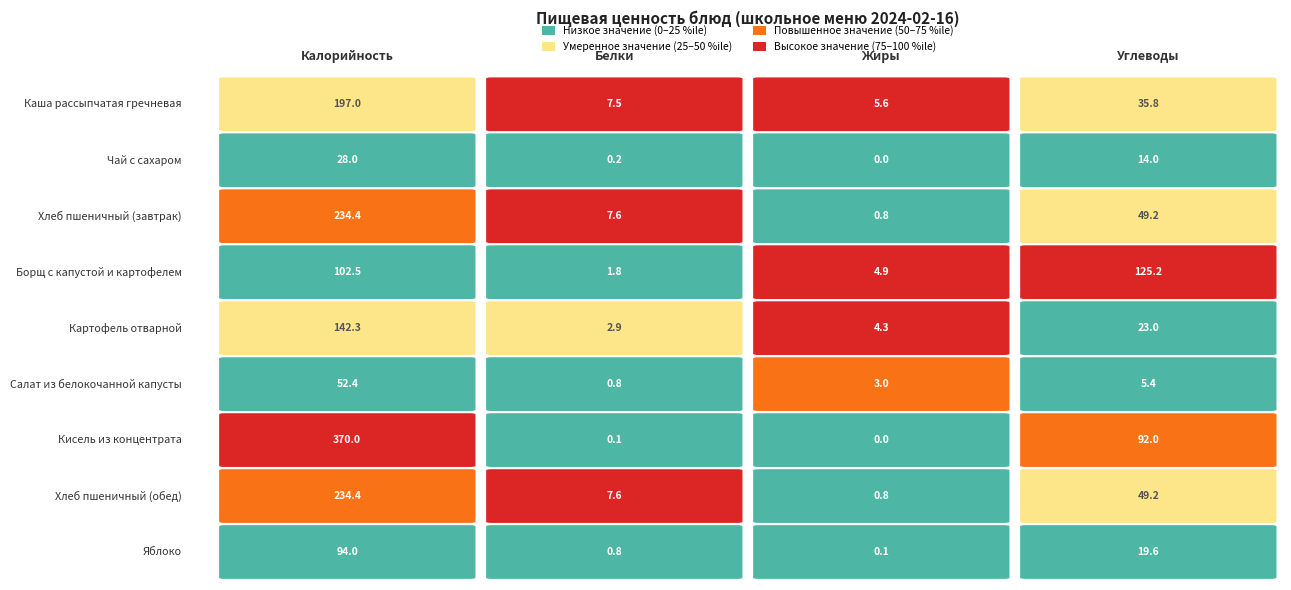

Reading left to right, list all the values displayed in this chart.

Каша рассыпчатая гречневая: 0=197.0	1=7.5	2=5.6	3=35.8
Чай с сахаром: 0=28.0	1=0.2	2=0.0	3=14.0
Хлеб пшеничный (завтрак): 0=234.4	1=7.6	2=0.8	3=49.2
Борщ с капустой и картофелем: 0=102.5	1=1.8	2=4.9	3=125.2
Картофель отварной: 0=142.3	1=2.9	2=4.3	3=23.0
Салат из белокочанной капусты: 0=52.4	1=0.8	2=3.0	3=5.4
Кисель из концентрата: 0=370.0	1=0.1	2=0.0	3=92.0
Хлеб пшеничный (обед): 0=234.4	1=7.6	2=0.8	3=49.2
Яблоко: 0=94.0	1=0.8	2=0.1	3=19.6